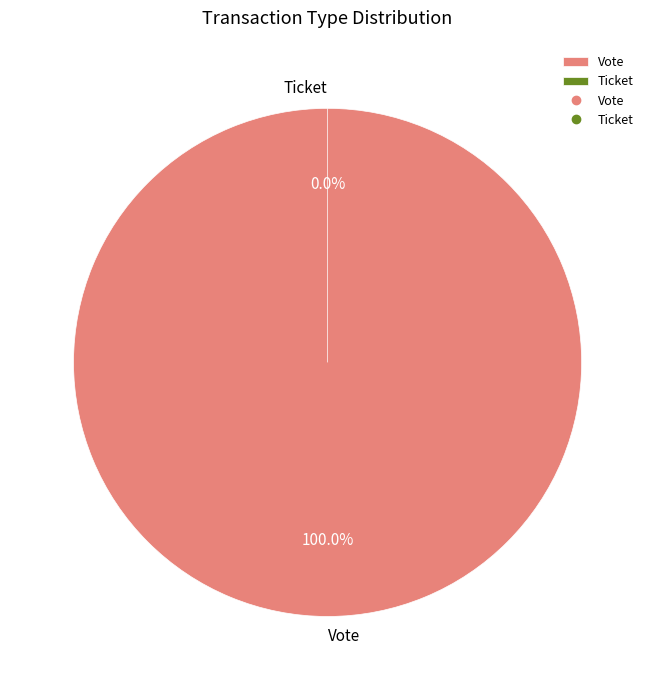

Rank the categories by value from highest to lowest.

Vote, Ticket